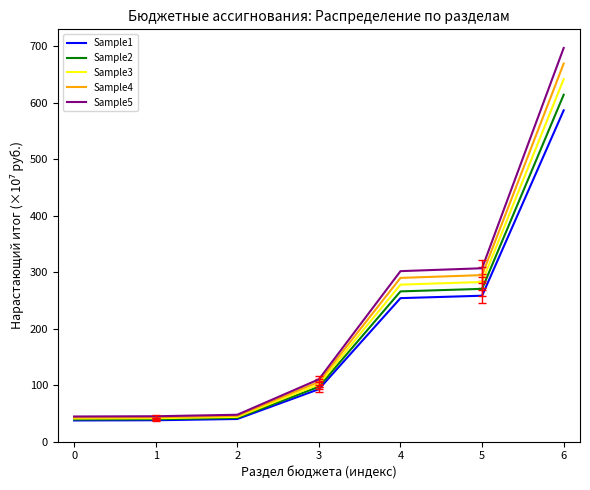

True or false: Sample5 and Sample1 intersect in this chart.

False